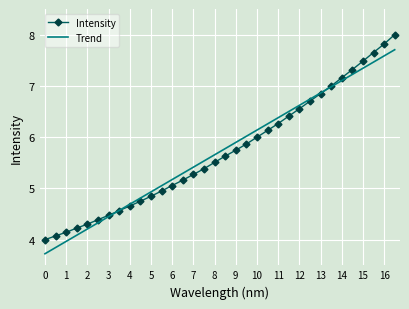

Which series has the widest spread of values?

Intensity